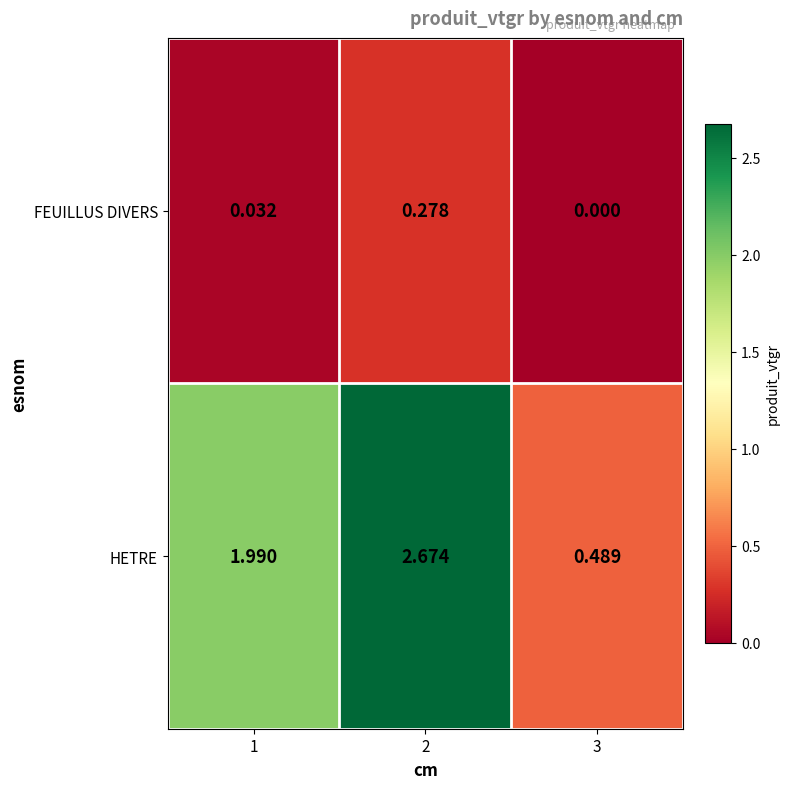

Which series has the widest spread of values?

HETRE